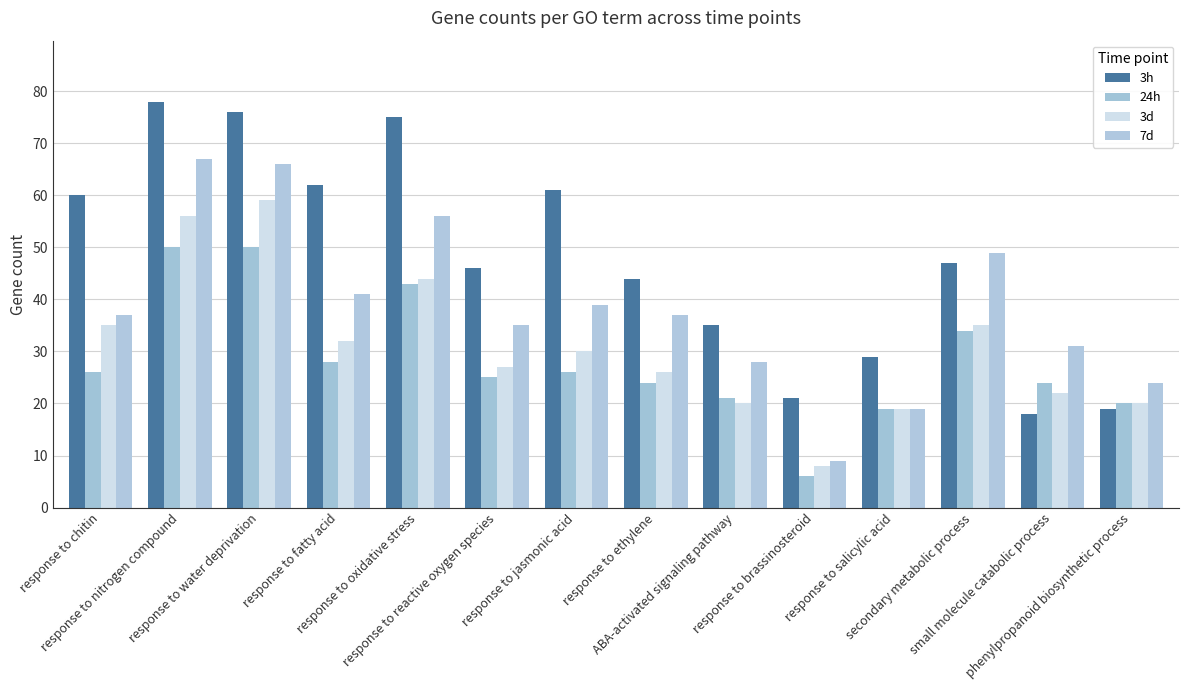

At which label is 24h closest to 28?

response to fatty acid